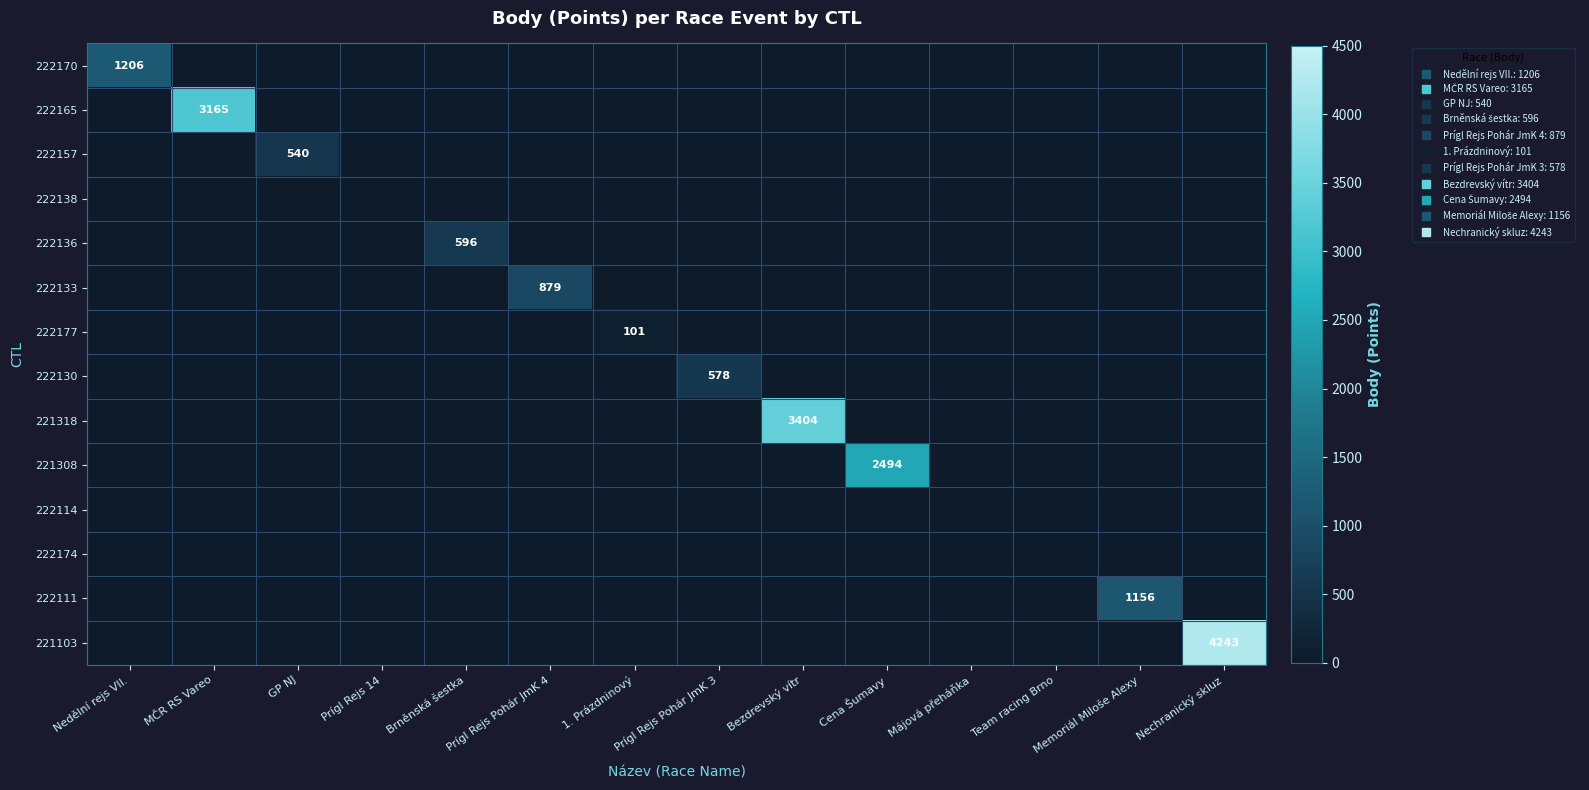

How many categories are shown in the chart?

14